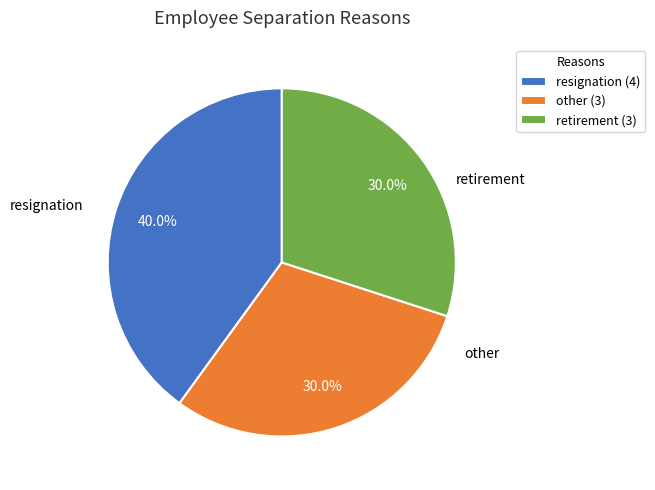

To the nearest percent, what percentage of the pie is retirement?

30%